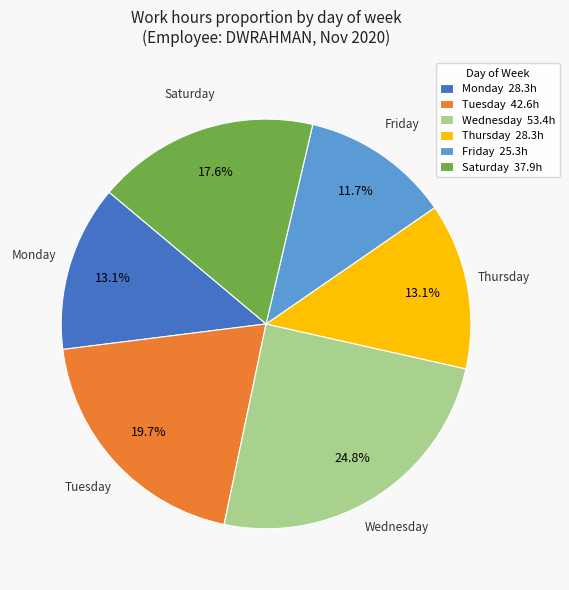

What percentage do Friday 25.3h and Saturday 37.9h together represent?

29.3%